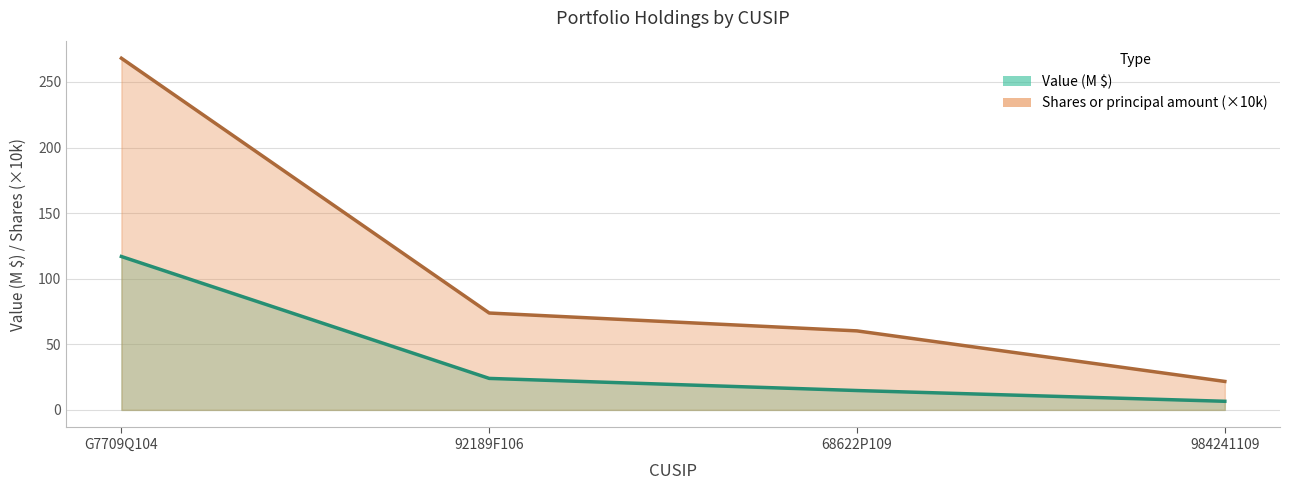

True or false: Value has more than 1 points higher than both neighbors.

False